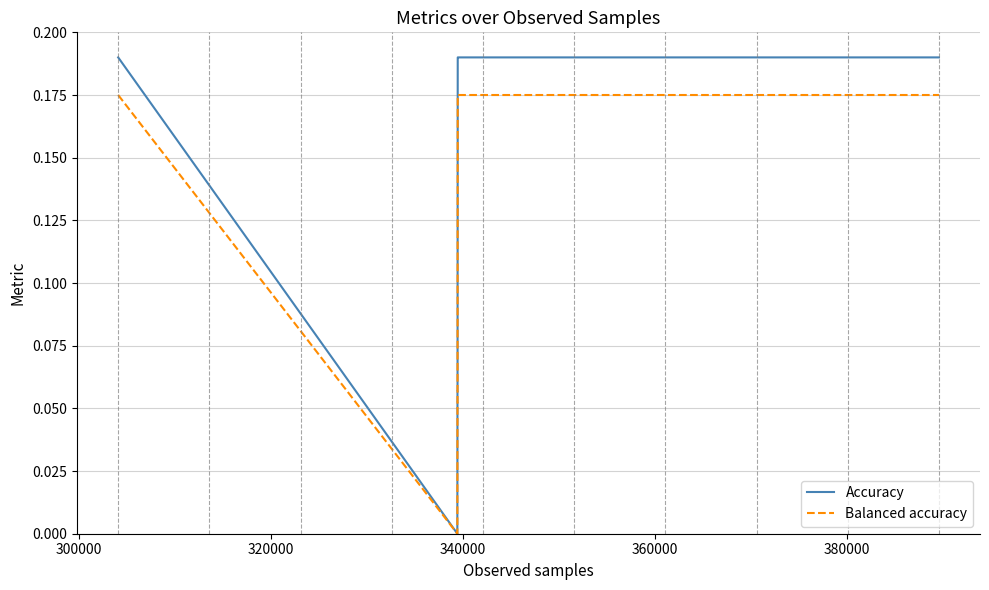

Which series has the widest spread of values?

Accuracy